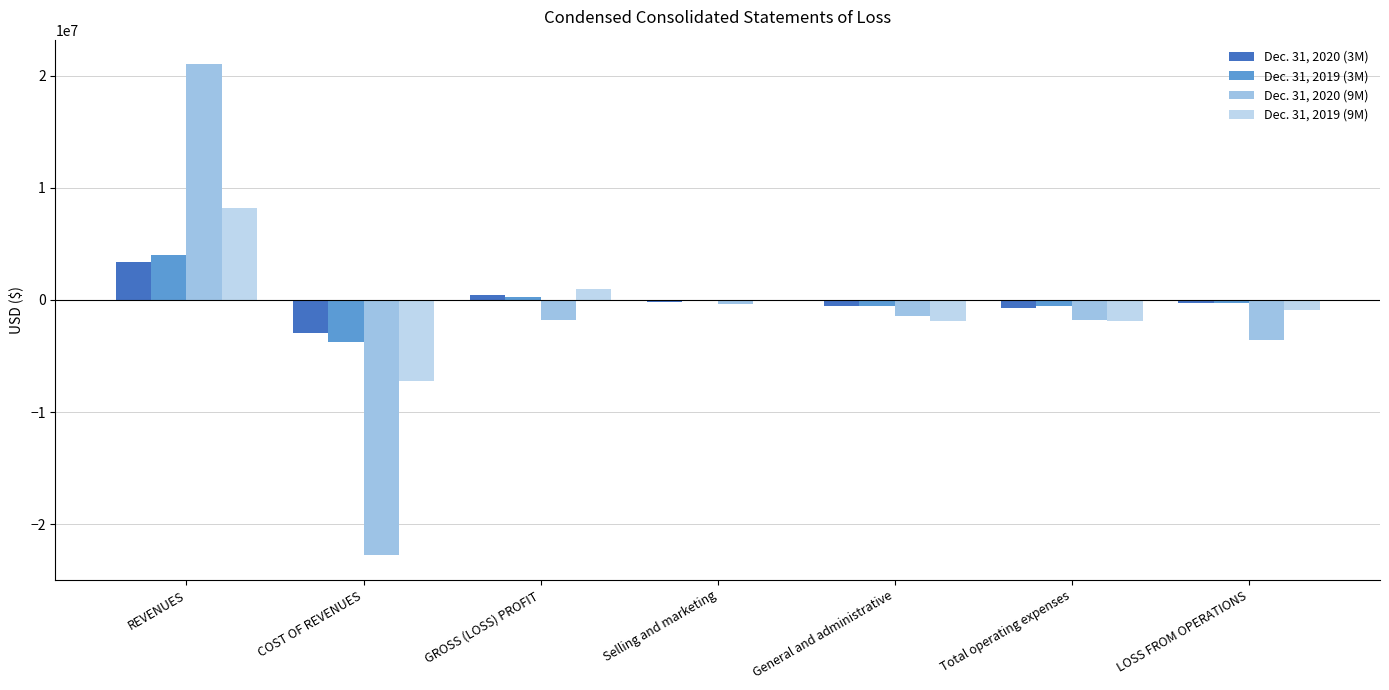

List the series in order of their peak value, lowest first.

Dec. 31, 2020 (3M), Dec. 31, 2019 (3M), Dec. 31, 2019 (9M), Dec. 31, 2020 (9M)